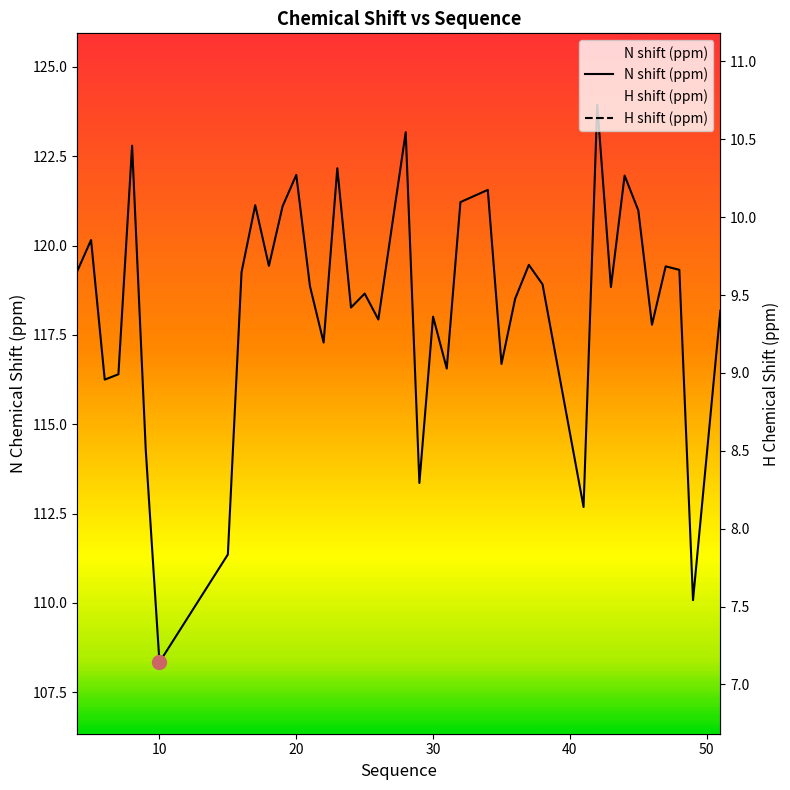

Which series has the largest range (max minus min)?

N shift (ppm)